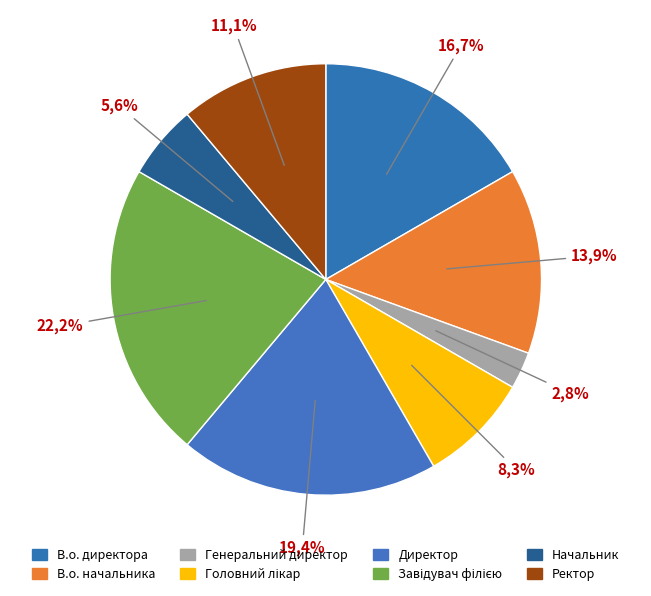

Does Головний лікар account for over 50% of the chart?

No